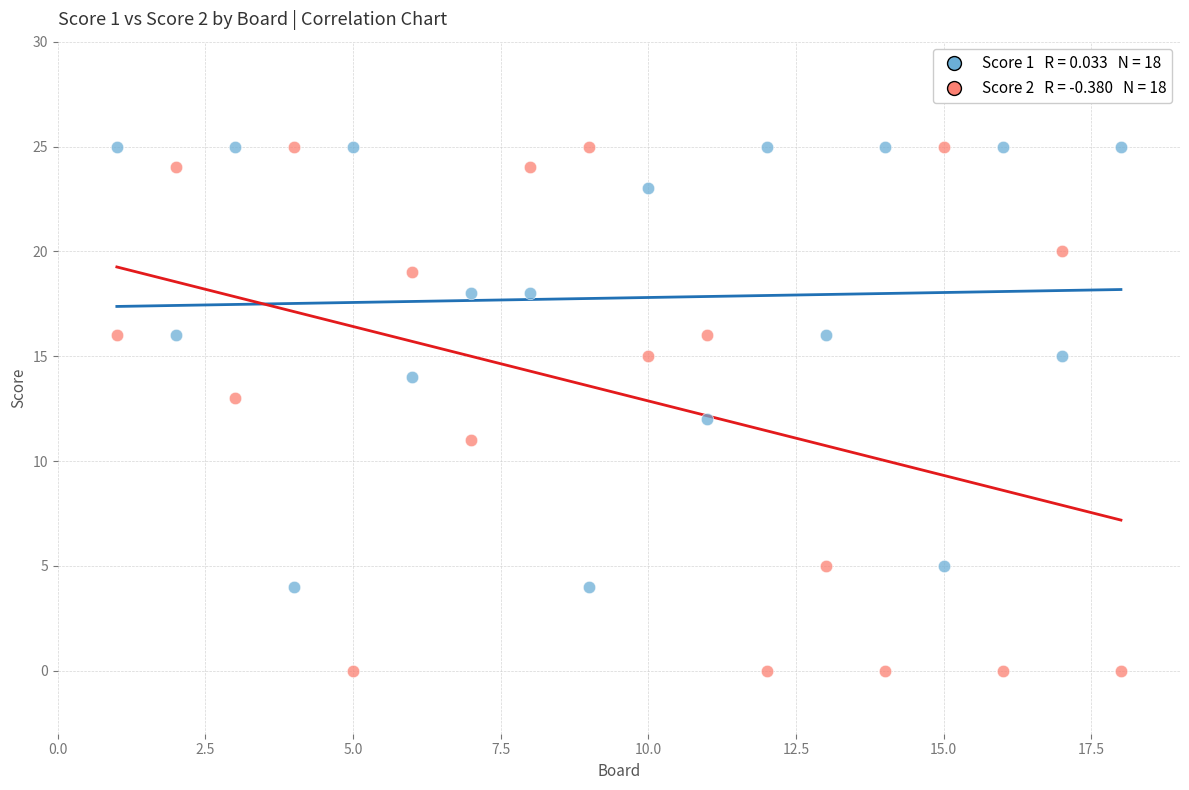

Across all data points, what is the range of X values (max minus min)?

17